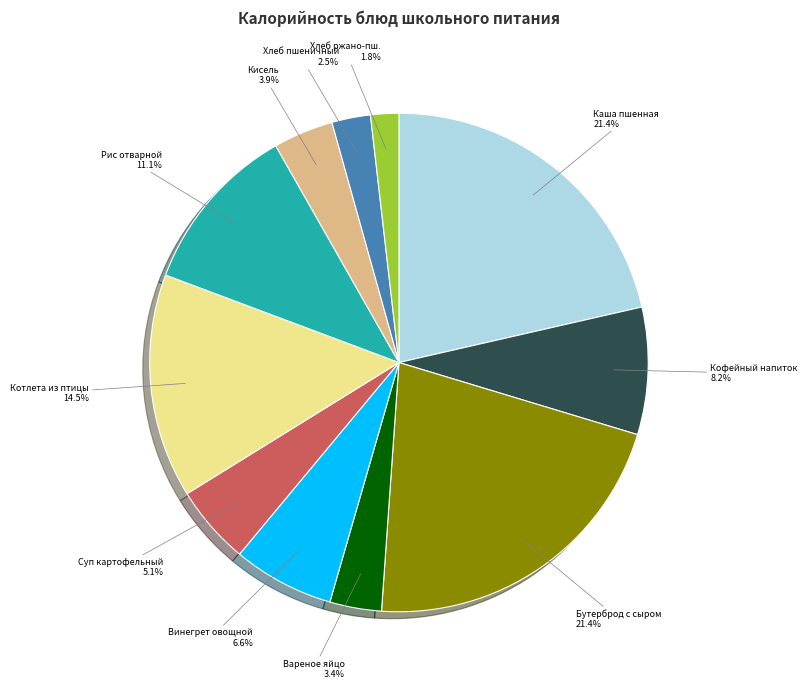

Which has a higher value, Бутерброд с сыром or Кисель?

Бутерброд с сыром